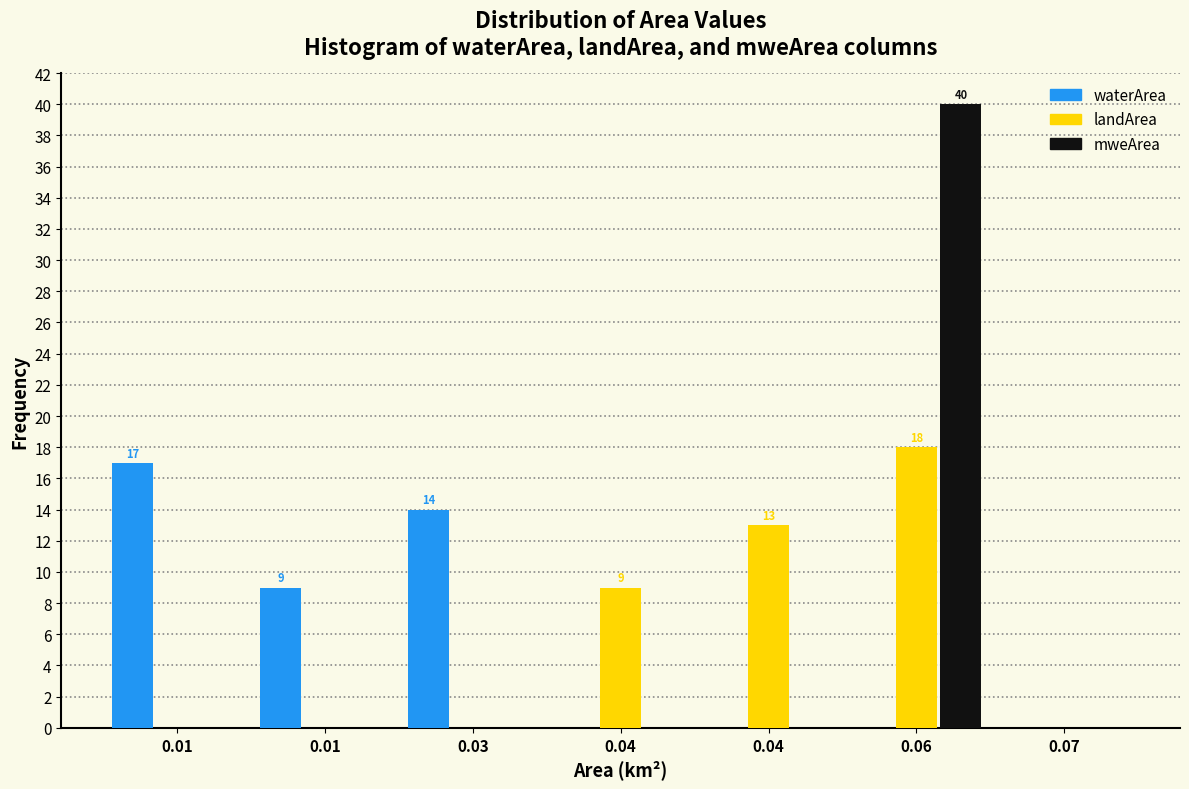

What are all the series names shown in the legend?

waterArea, landArea, mweArea